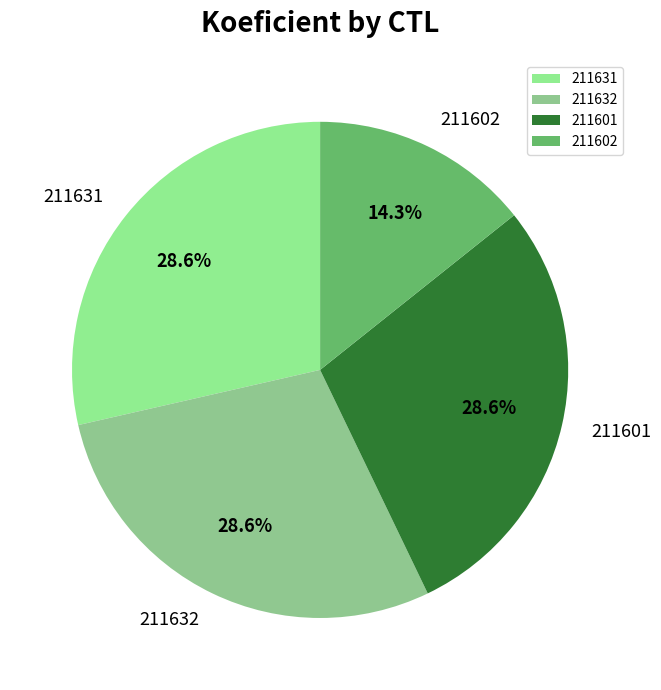

What percentage is the 211631 slice, to the nearest percent?

29%